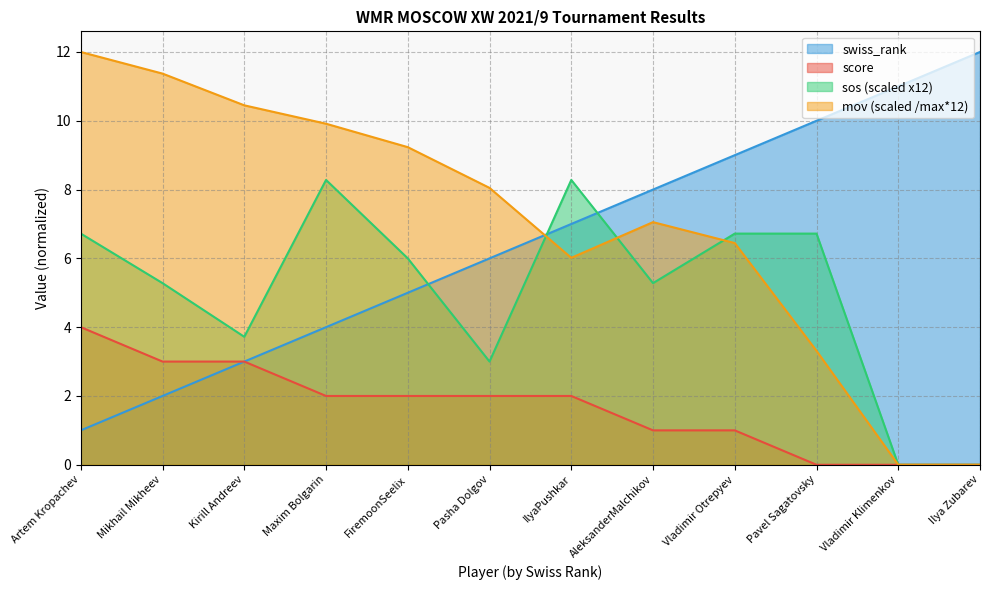

What is the label of the 6th point from the left?

Pasha Dolgov